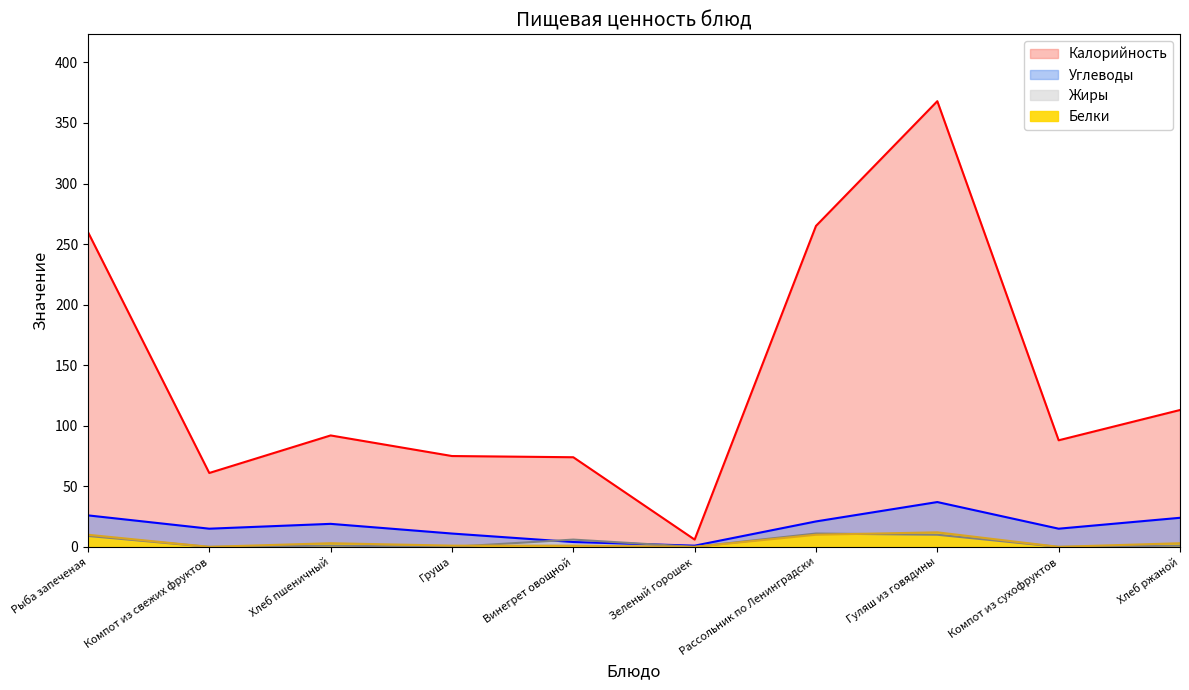

What is the approximate value of Углеводы at Гуляш из говядины, to the nearest 5?

35